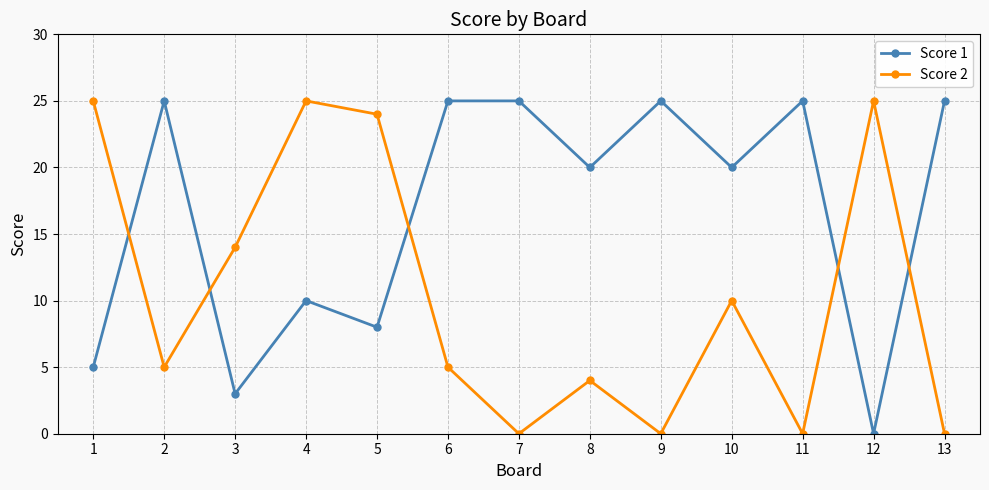

Reading left to right, list all the values displayed in this chart.

Score 1: 5	25	3	10	8	25	25	20	25	20	25	0	25
Score 2: 25	5	14	25	24	5	0	4	0	10	0	25	0